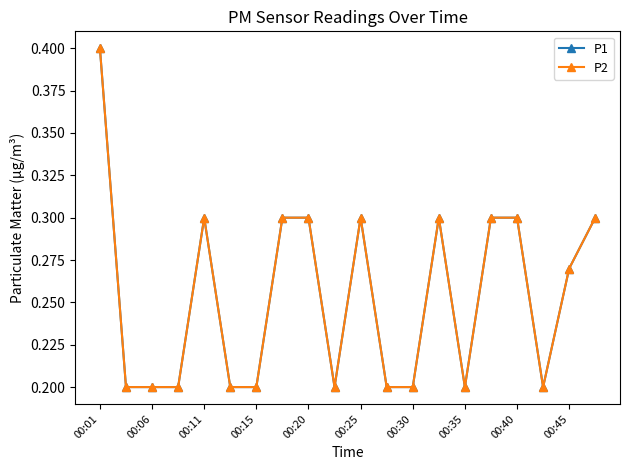

True or false: P2 and P1 cross at least once.

False